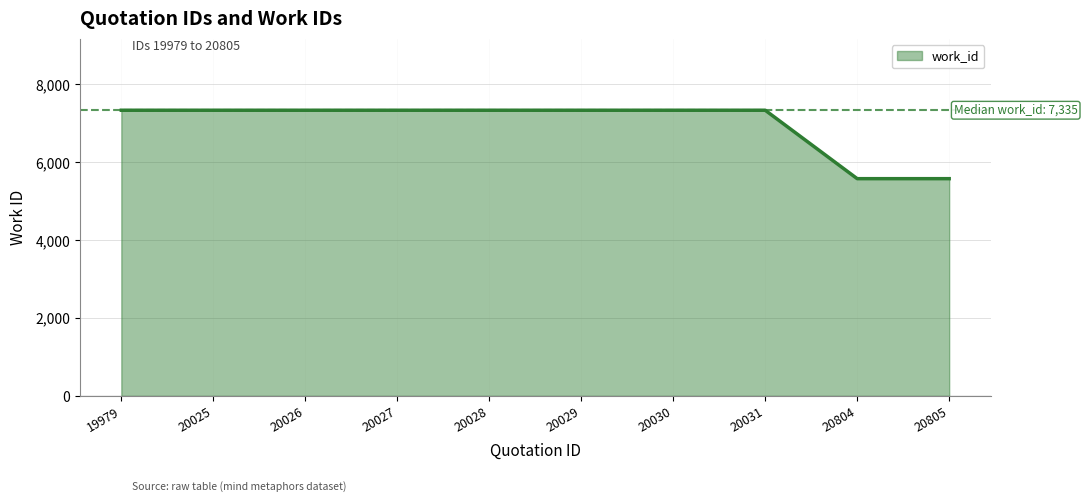

Approximately how many times larger is the value at 20028 compared to 20030?

1.0